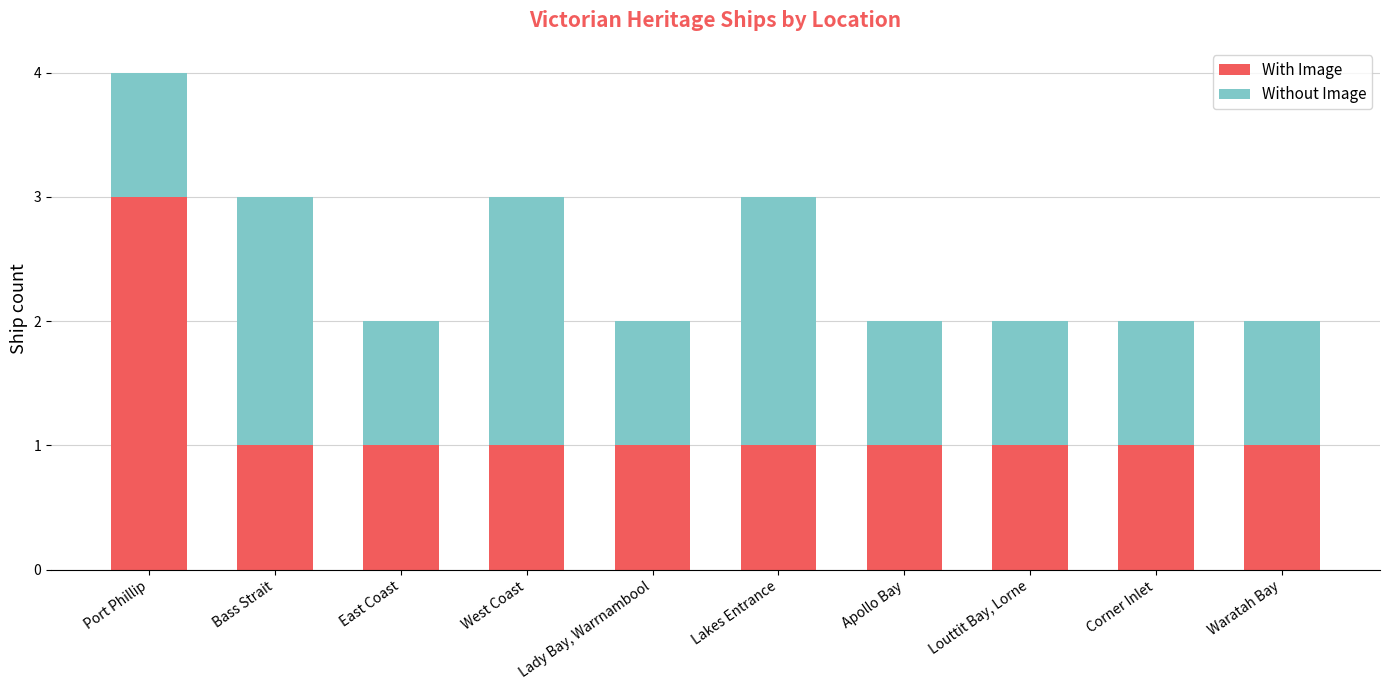

What is the maximum value for With Image?

3